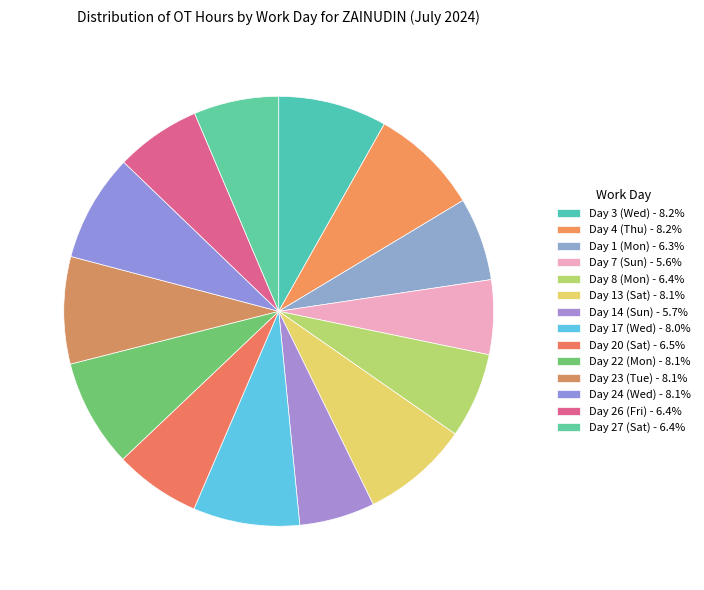

How many slices are in this pie chart?

14